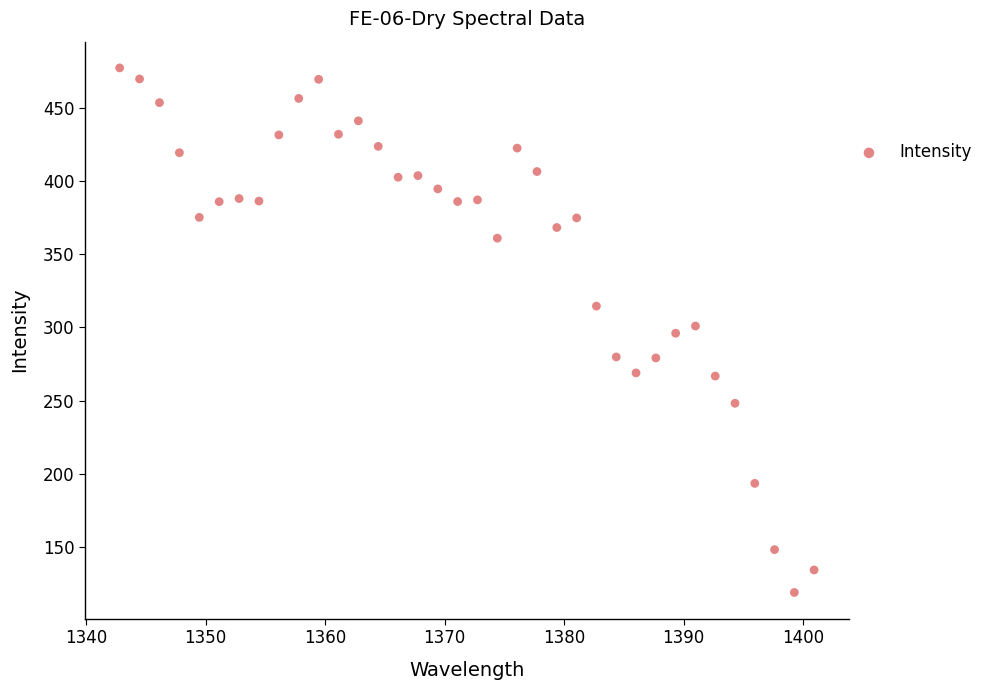

What is the range of Y values (max minus min)?

358.6